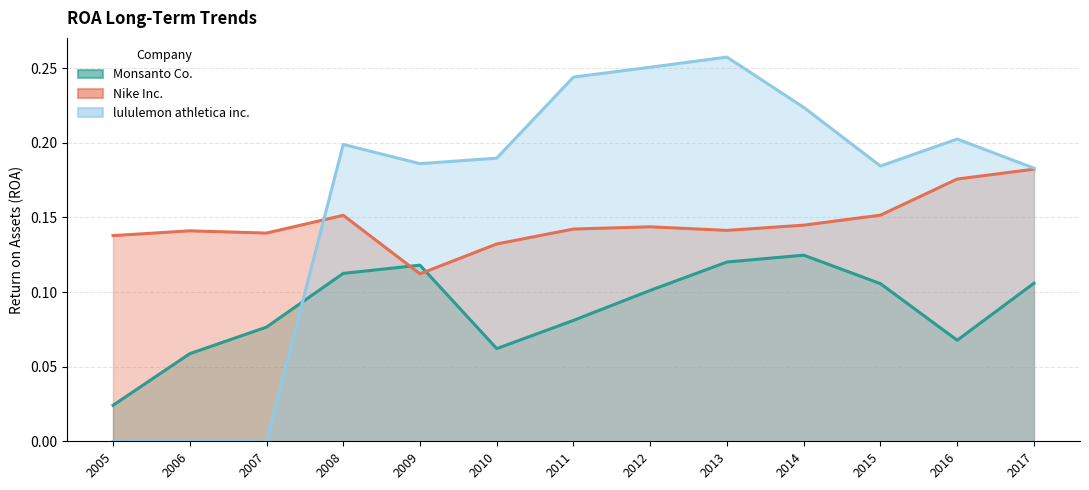

Count the Nike Inc. values in the range 0 to 1.

13